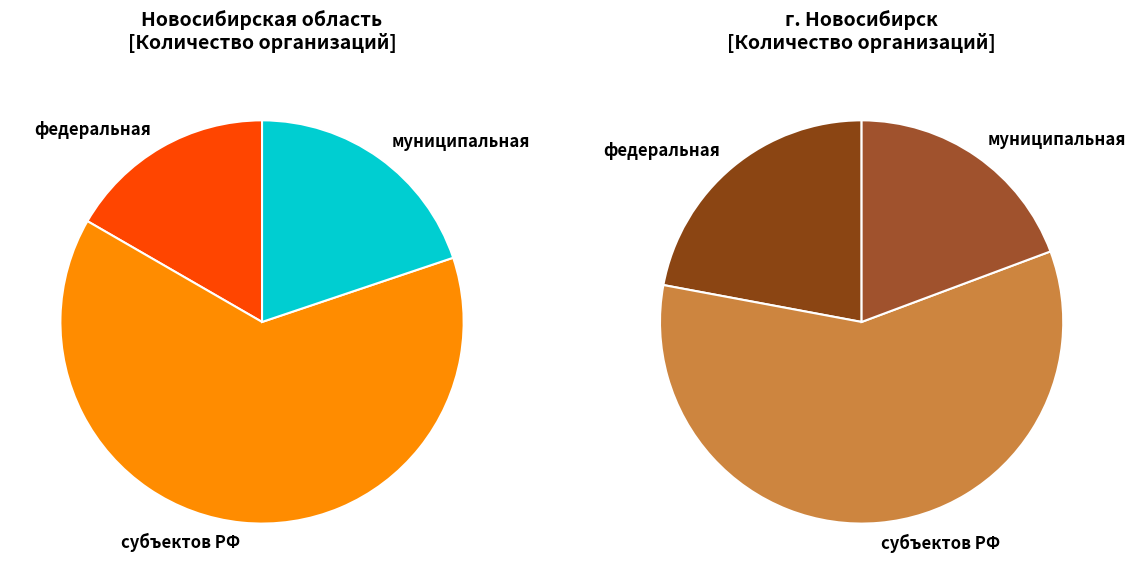

The муниципальная slice represents 25% of the pie. True or false?

False